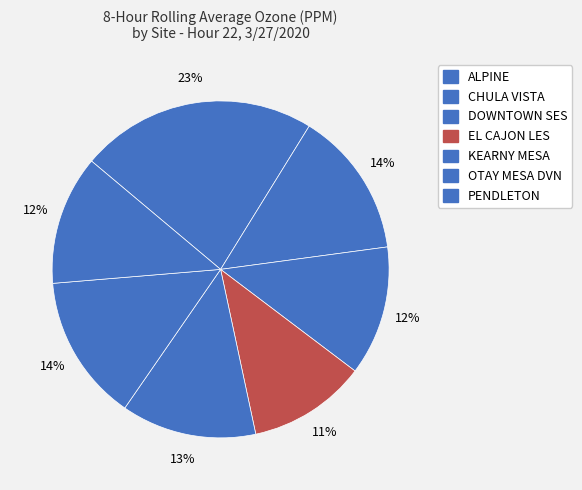

What percentage is the CHULA VISTA slice, to the nearest percent?

14%